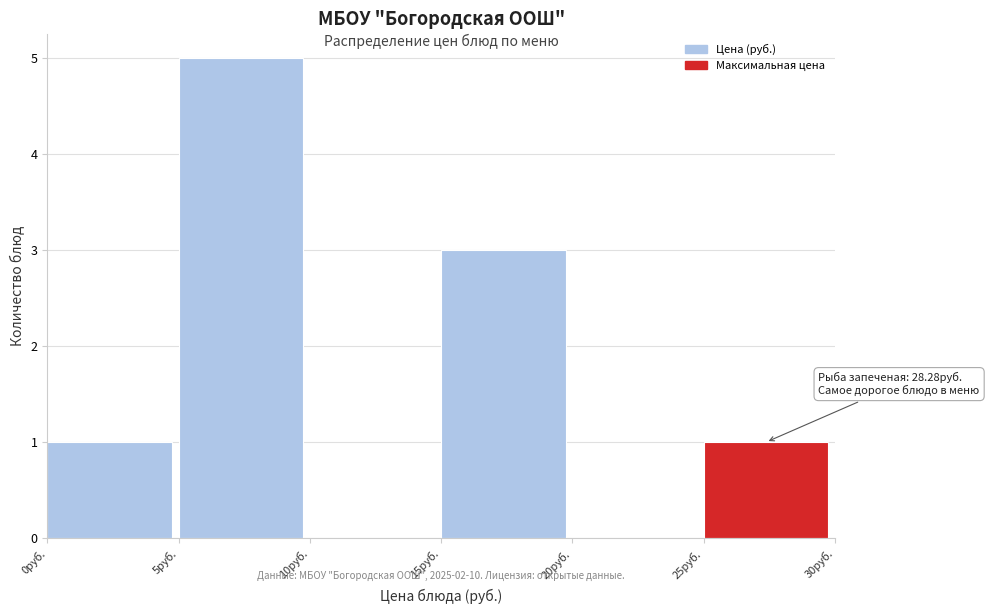

Which range on the x-axis has the tallest bar?

5 to 10